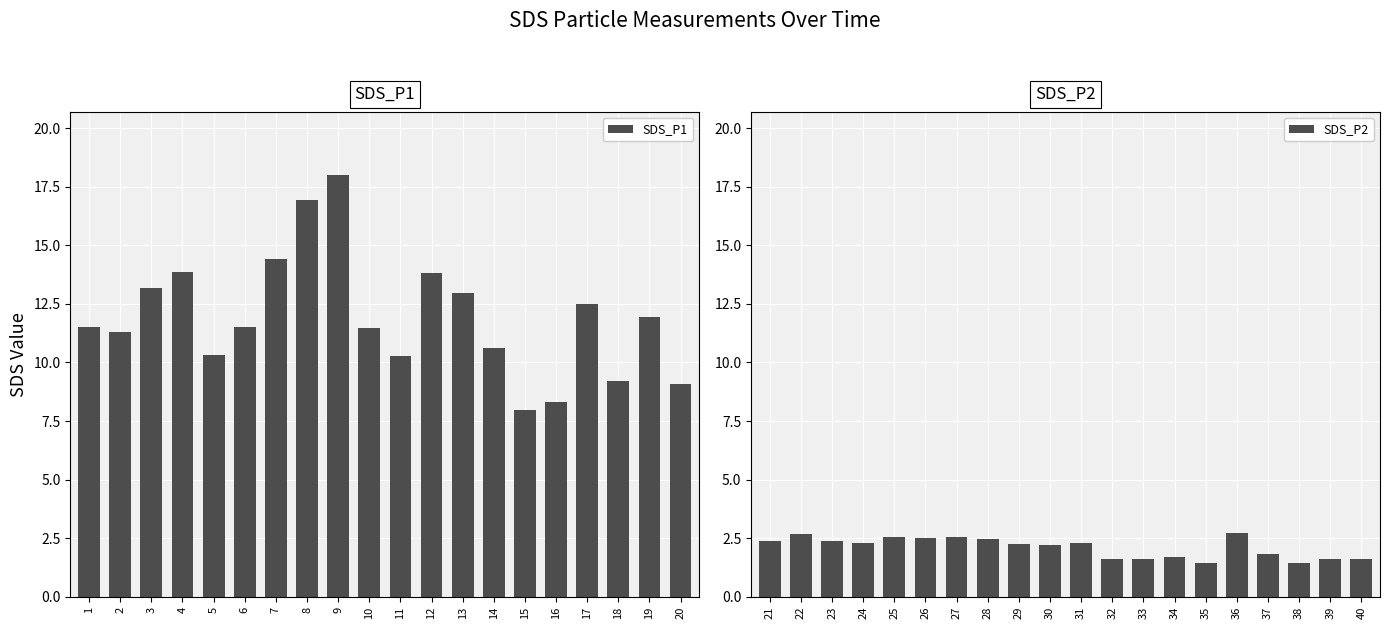

What is the value of the SDS_P2 bar at the 18th from the left?

1.4